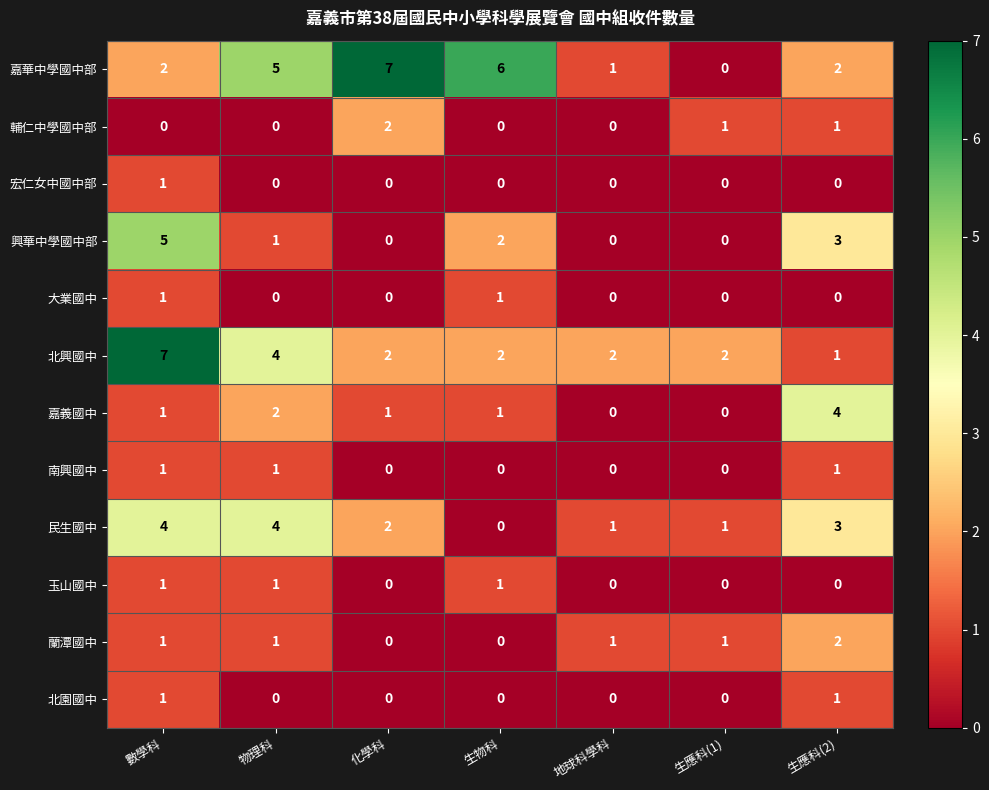

The 嘉義國中 series shows 1 at 物理科. True or false?

False